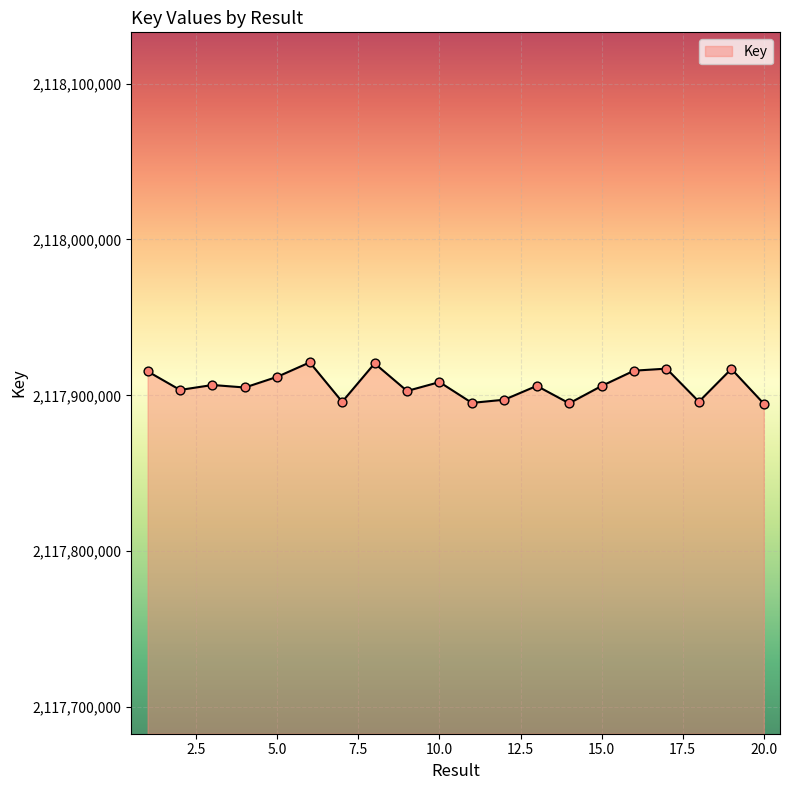

What is the difference between the maximum and minimum values?

26503